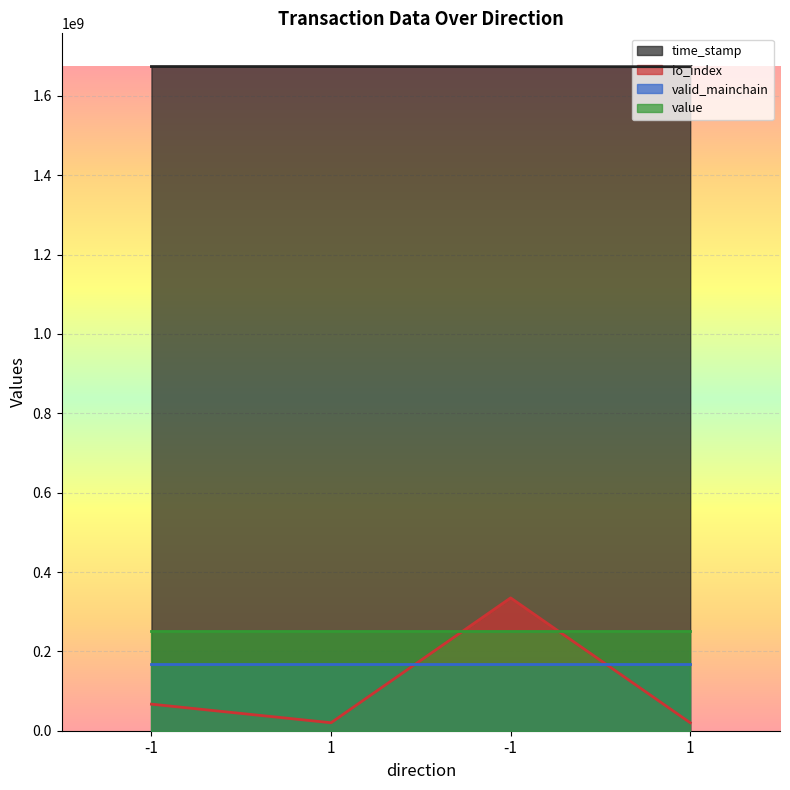

Which category has the highest value in the time_stamp series?

-1